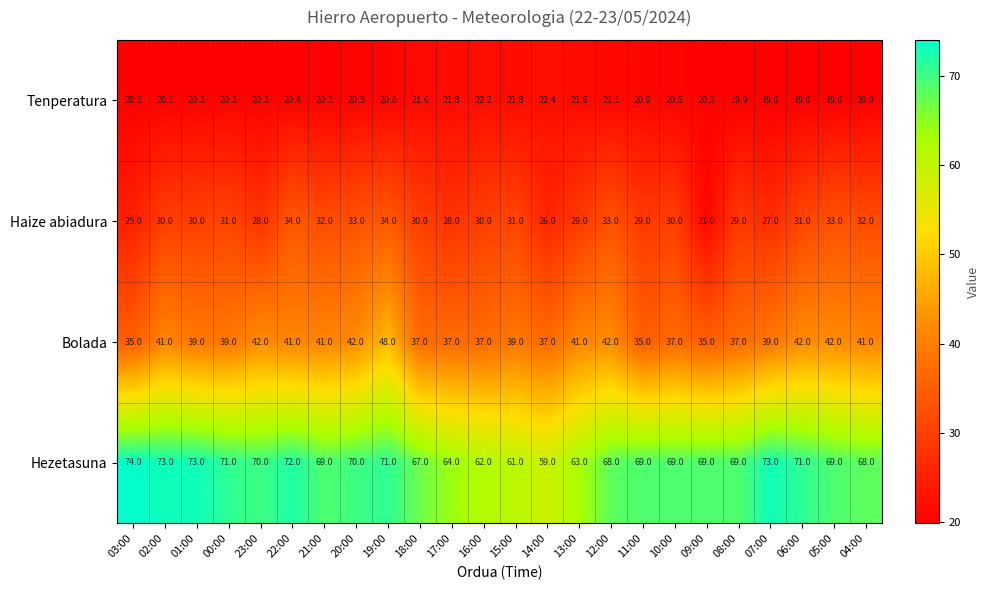

Which category has the highest value across all series?

03:00